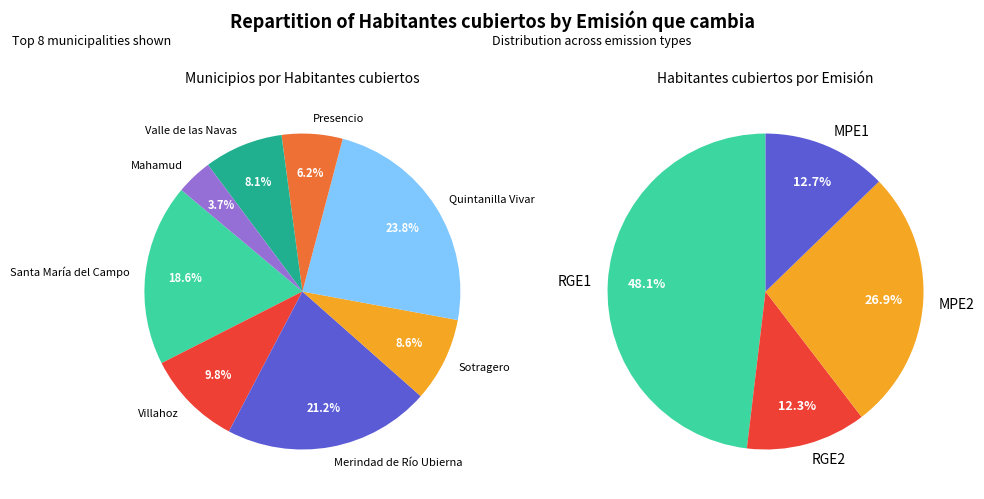

To the nearest percent, what portion does Mahamud represent?

4%